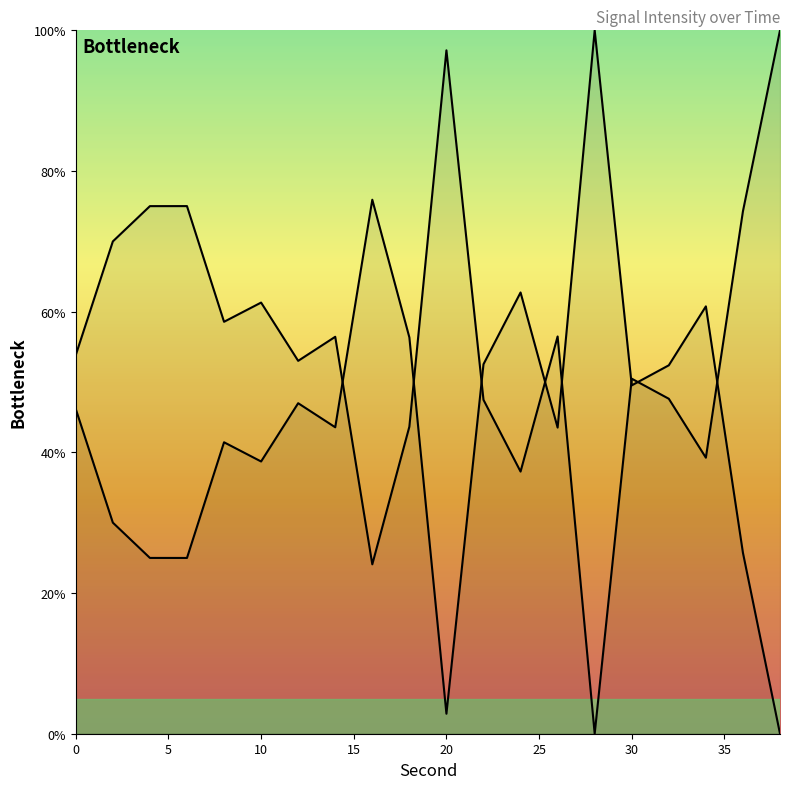

What value does the data have at 35?

56.4